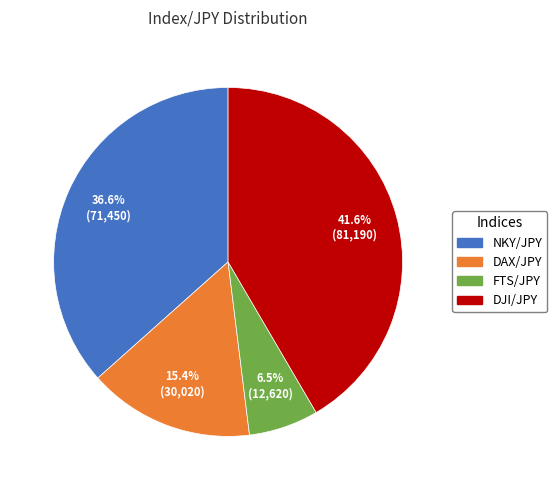

Does DJI/JPY account for over 50% of the chart?

No